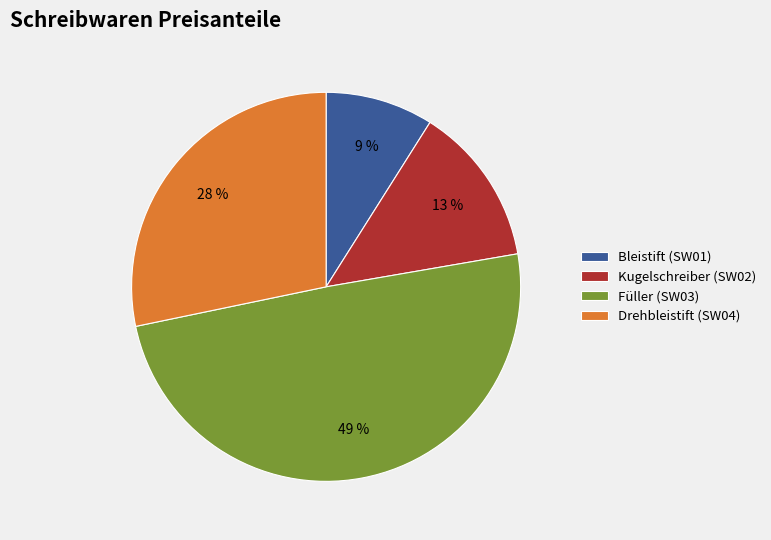

Do Bleistift and Drehbleistift together represent more than half of the pie?

No